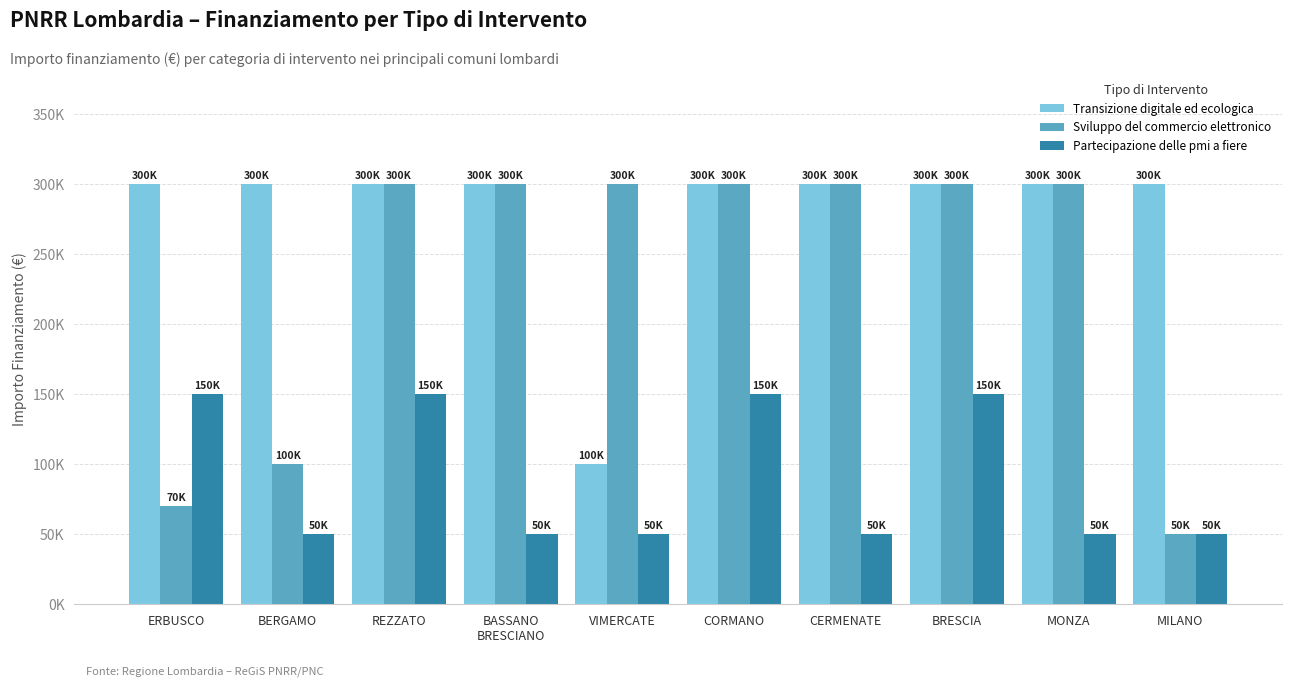

What is the label of the 3rd bar from the left?

REZZATO